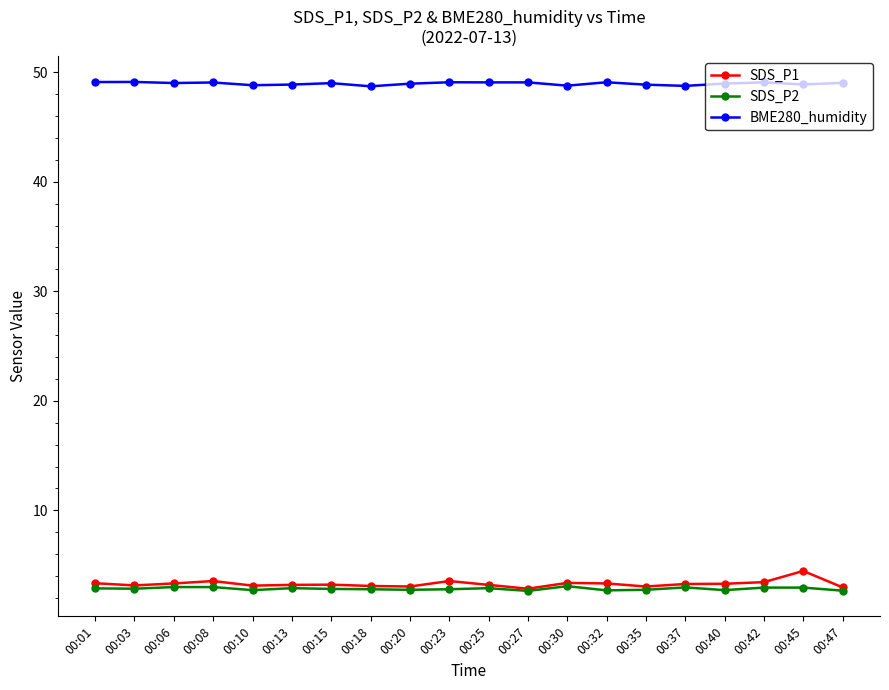

True or false: SDS_P2 and BME280_humidity cross at least once.

False